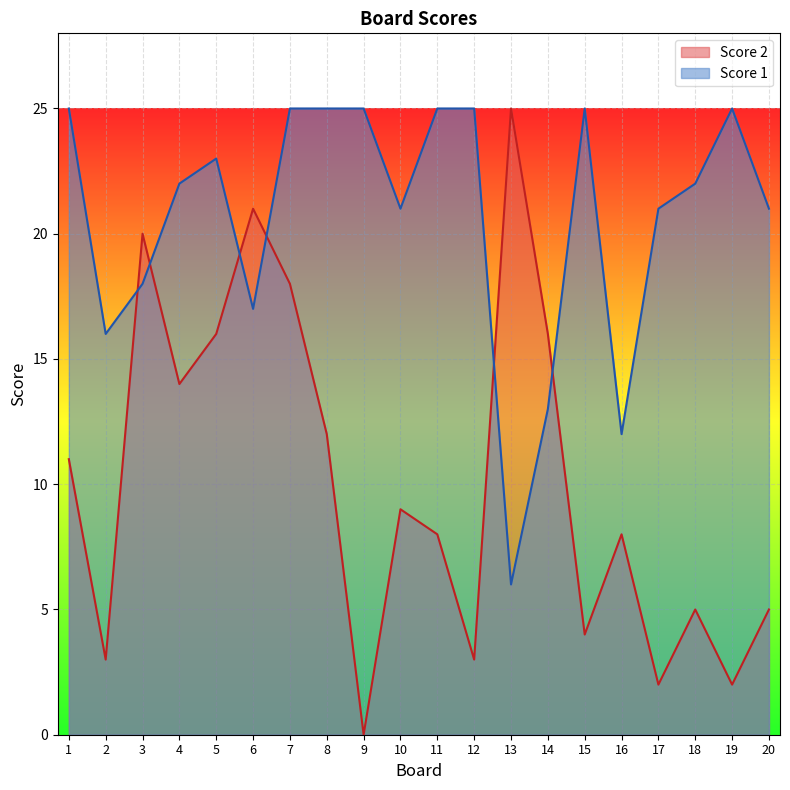

What is the difference between the second highest and minimum values in the Score 2 series?

21